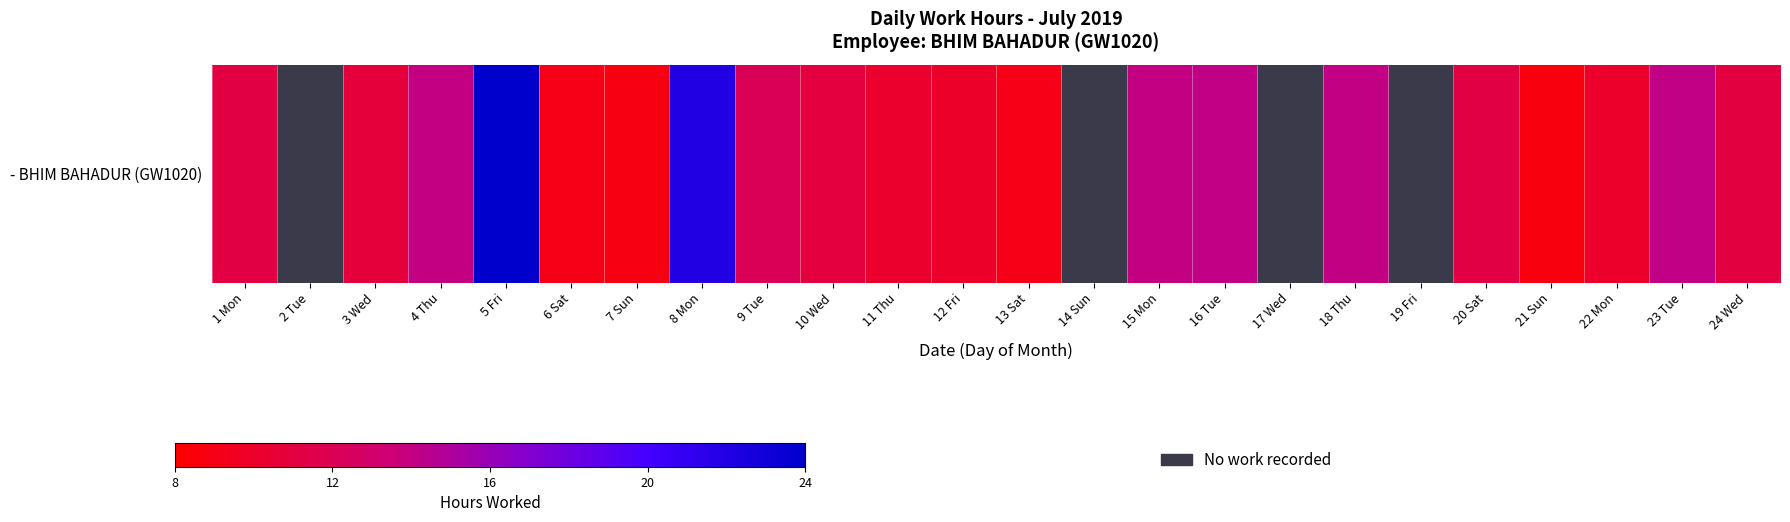

What is the smallest value displayed?

8.7